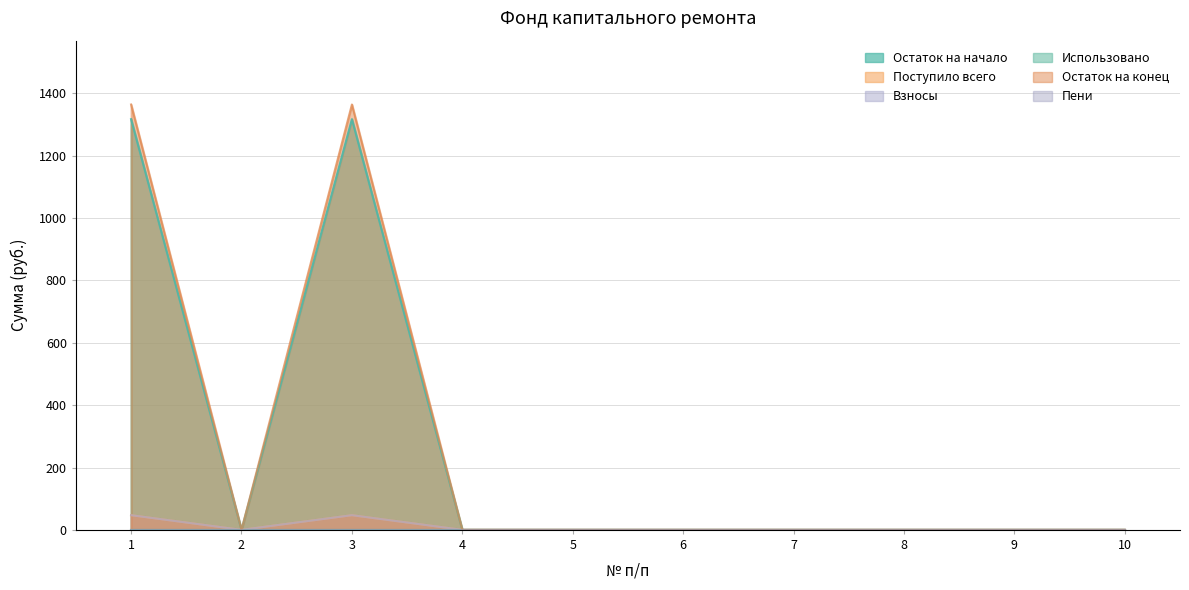

The Взносы series shows 0.0 at 6. True or false?

True